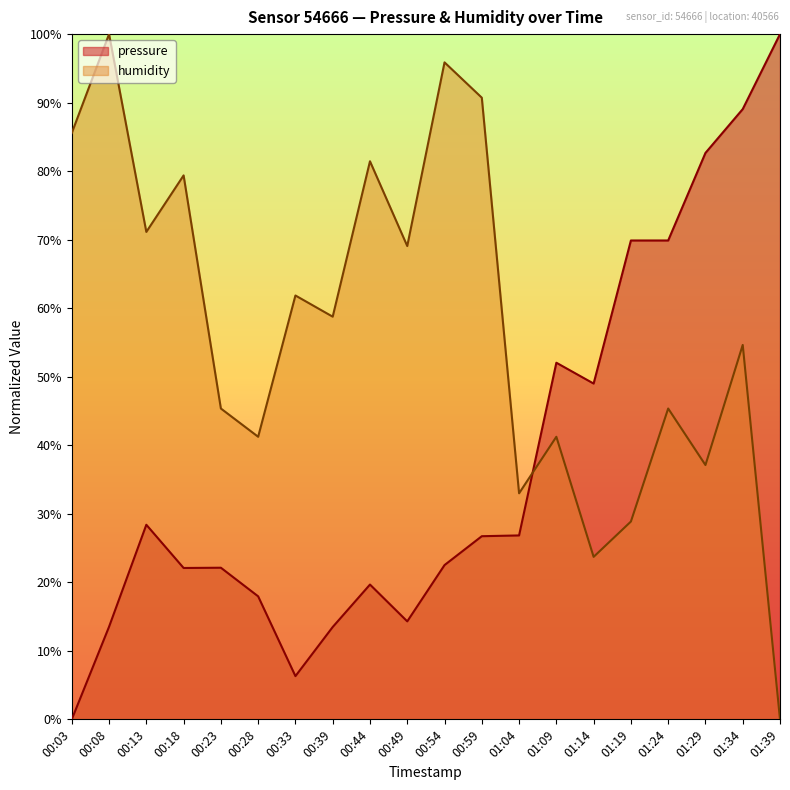

What position from the left is 00:54?

11